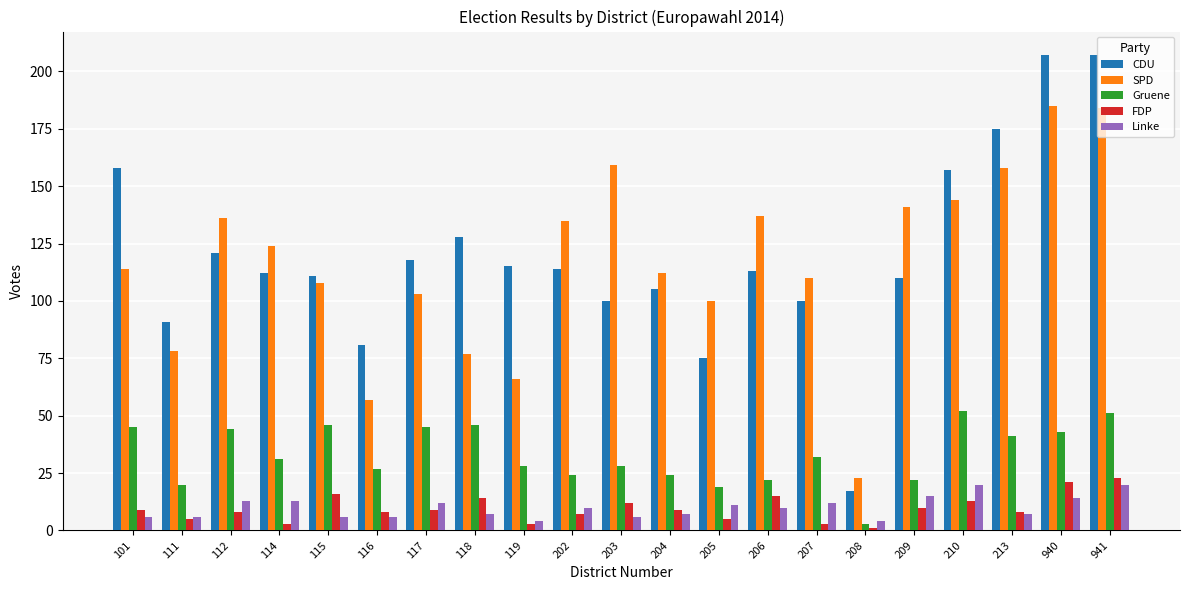

Which series changed the most between 111 and 117?

CDU